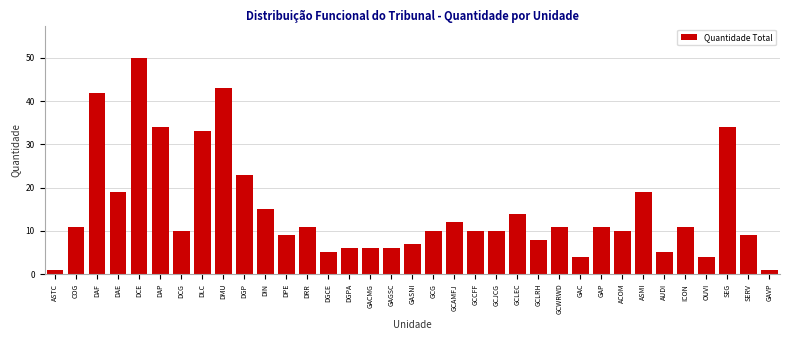

What is the label of the 28th bar from the right?

DLC